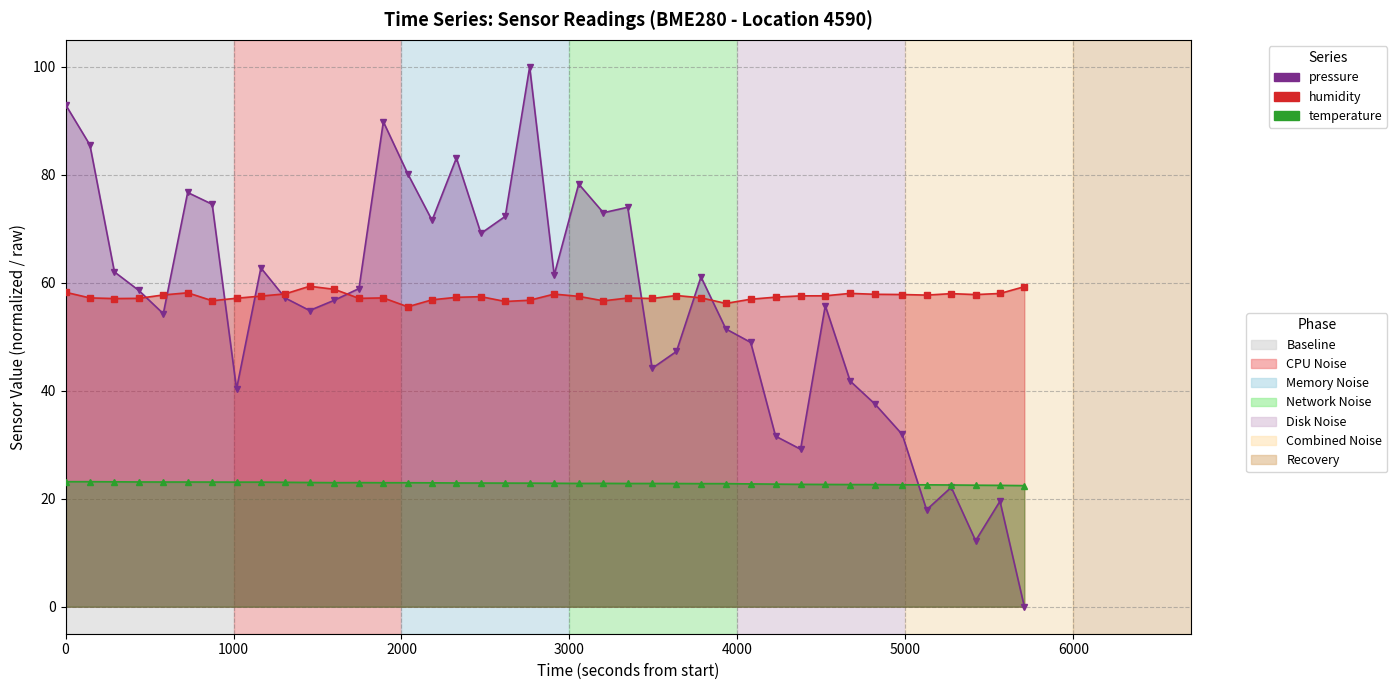

Count the number of categories in the chart.

40